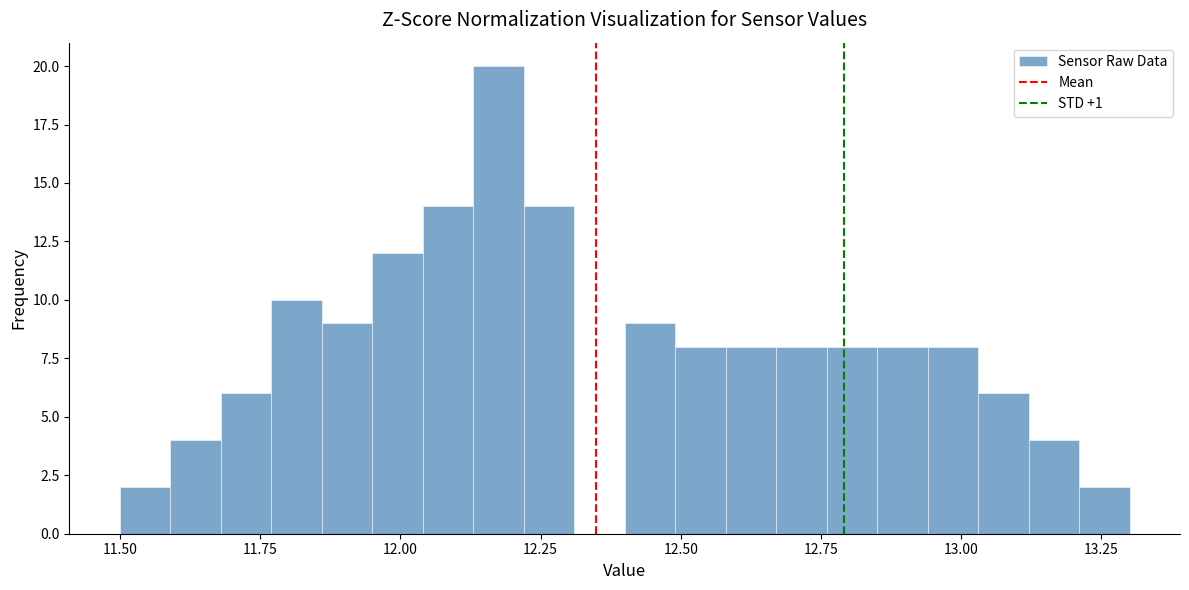

Read against the x-axis, roughly where is the centre of the tallest bar?

12.20